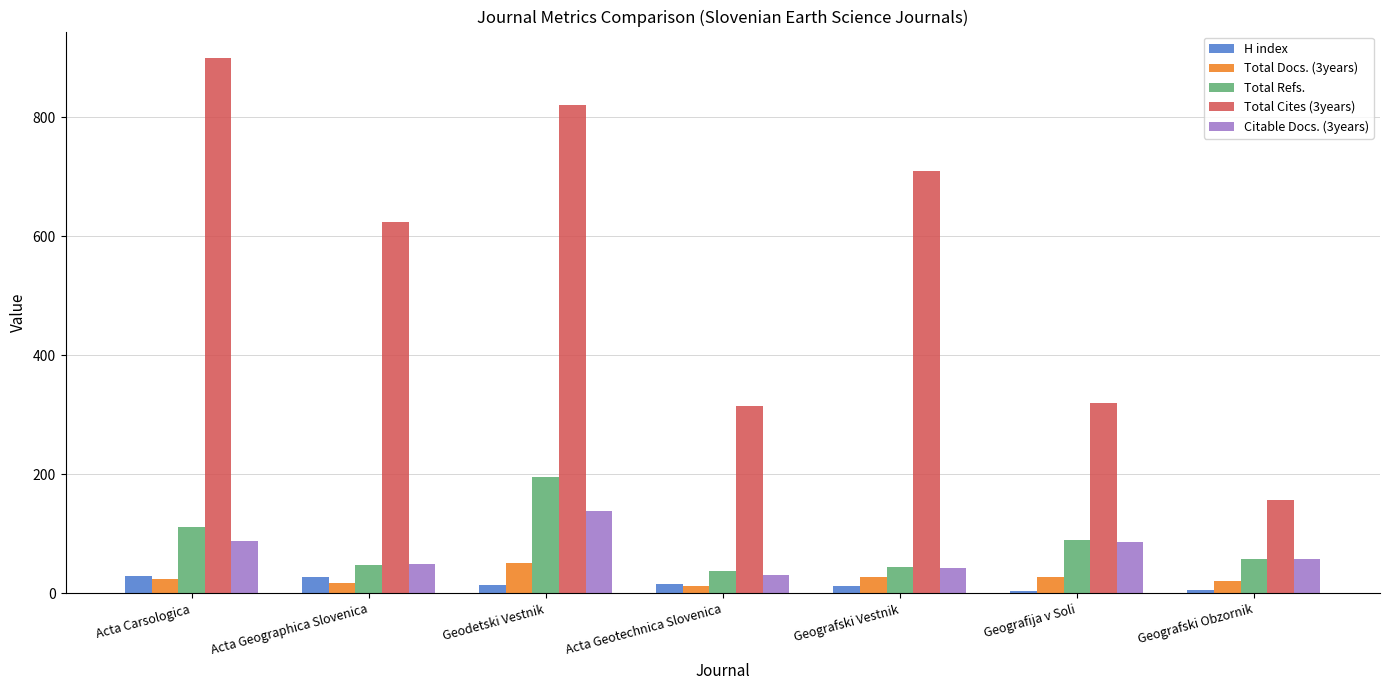

What is the label of the 4th bar from the right?

Acta Geotechnica Slovenica